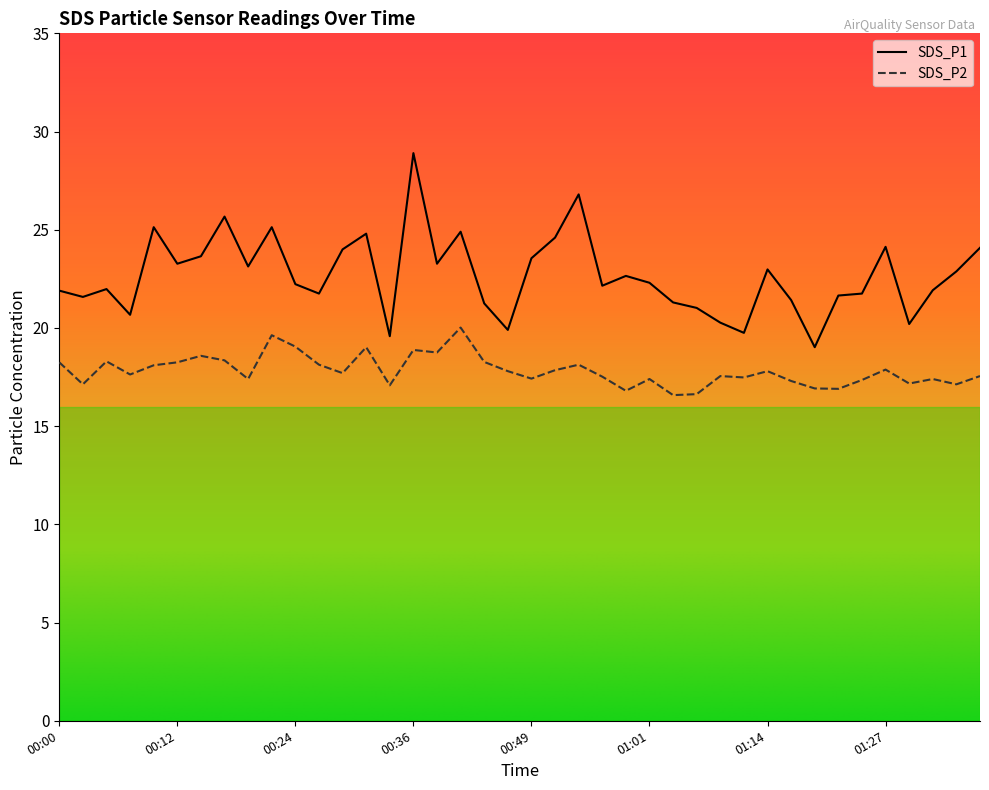

What are all the series names shown in the legend?

SDS_P1, SDS_P2